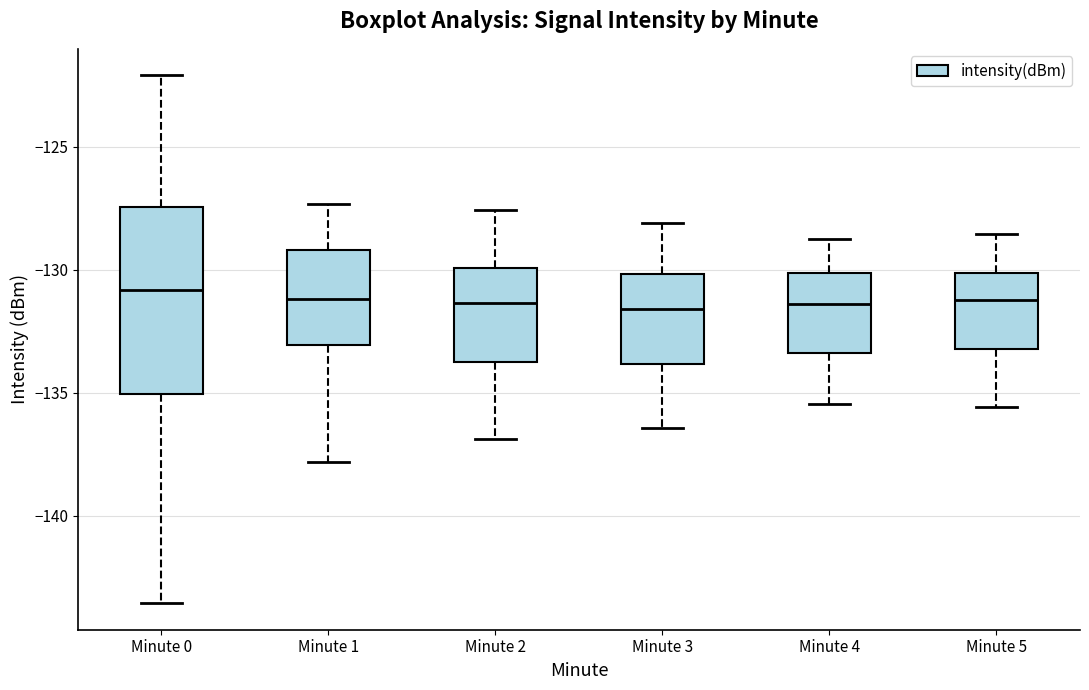

Reading left to right, transcribe this box plot: for each box, give where its median line is, the range the box spans, and where its two whiskers end, as read against the y-axis. The values are not printed on the chart, so give them approximately, as read against the axis.

Minute 0: median -131.0, box -135.0 to -127.5, whiskers -143.5 to -122.0
Minute 1: median -131.0, box -133.0 to -129.0, whiskers -138.0 to -127.5
Minute 2: median -131.5, box -134.0 to -130.0, whiskers -137.0 to -127.5
Minute 3: median -131.5, box -134.0 to -130.0, whiskers -136.5 to -128.0
Minute 4: median -131.5, box -133.5 to -130.0, whiskers -135.5 to -129.0
Minute 5: median -131.0, box -133.0 to -130.0, whiskers -135.5 to -128.5